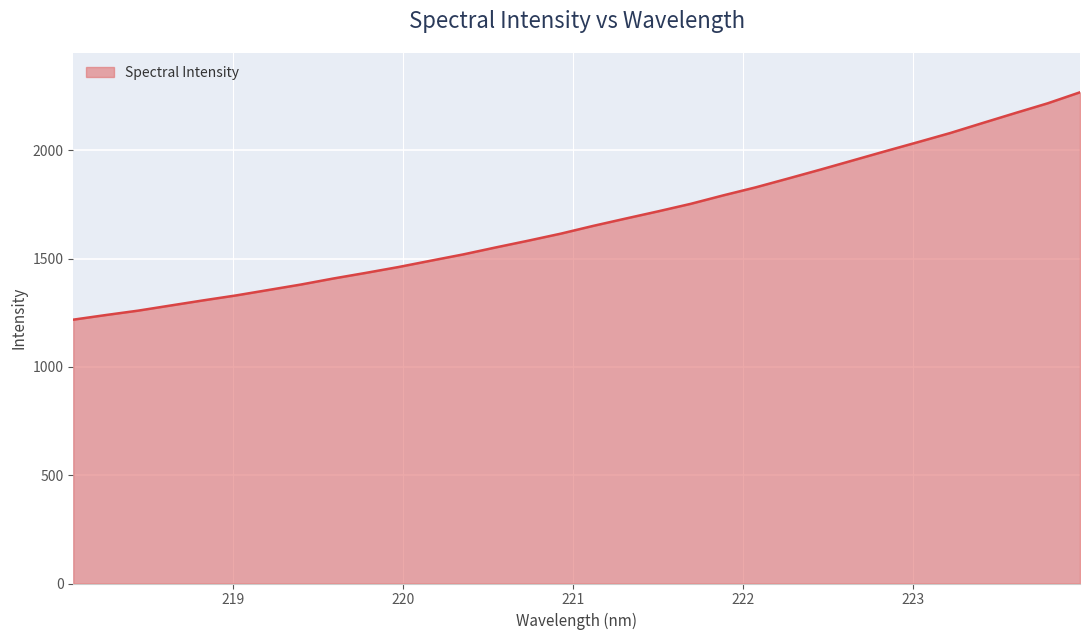

What is the difference between the maximum and minimum values?

1049.7